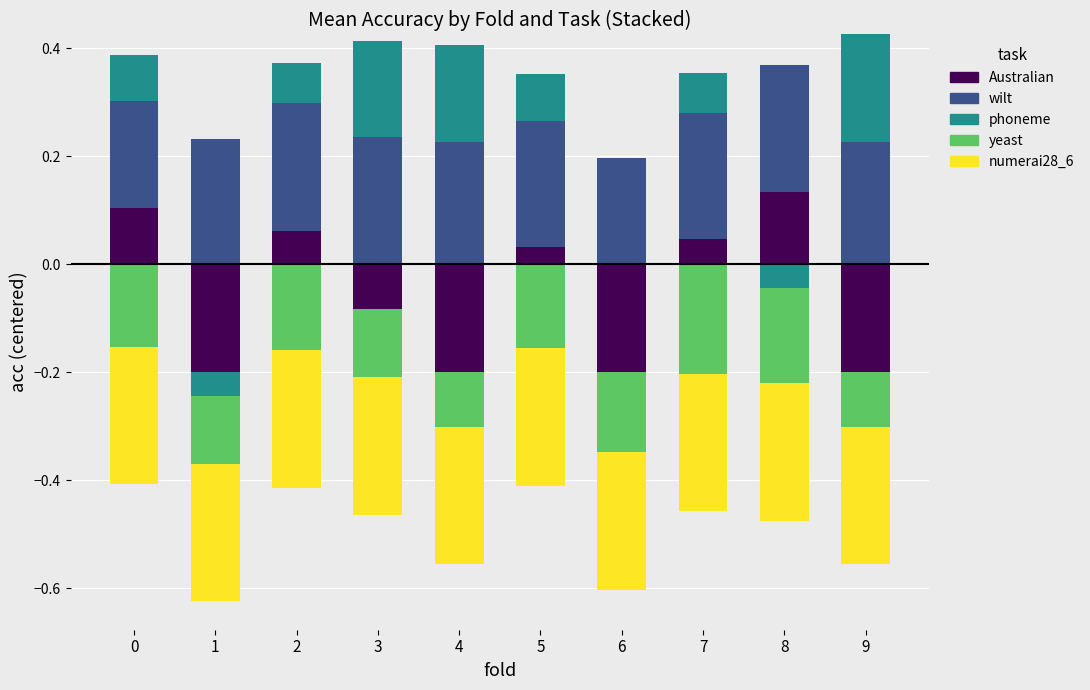

What is the sum of the wilt values at 4 and 8?

0.5